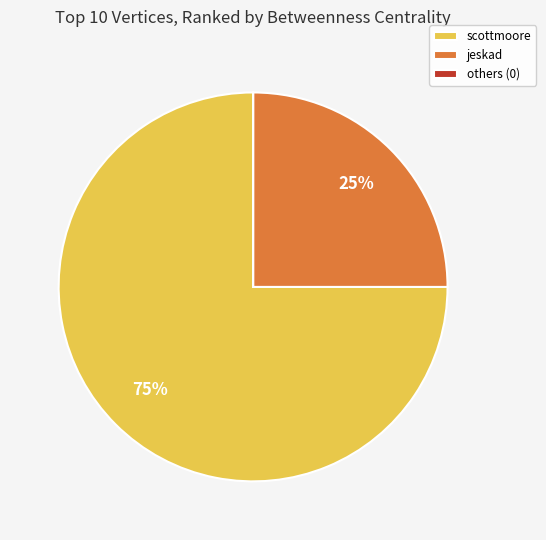

Is scottmoore the majority of the pie?

Yes